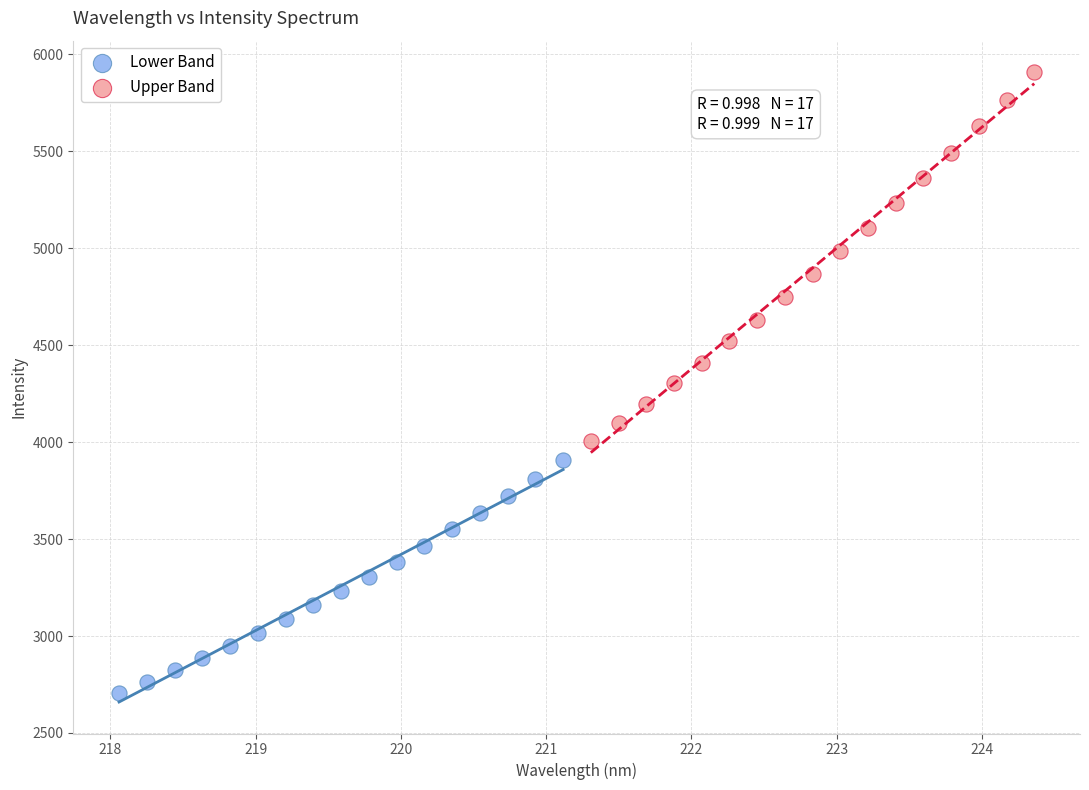

Which series reaches the minimum Y coordinate?

Lower Band